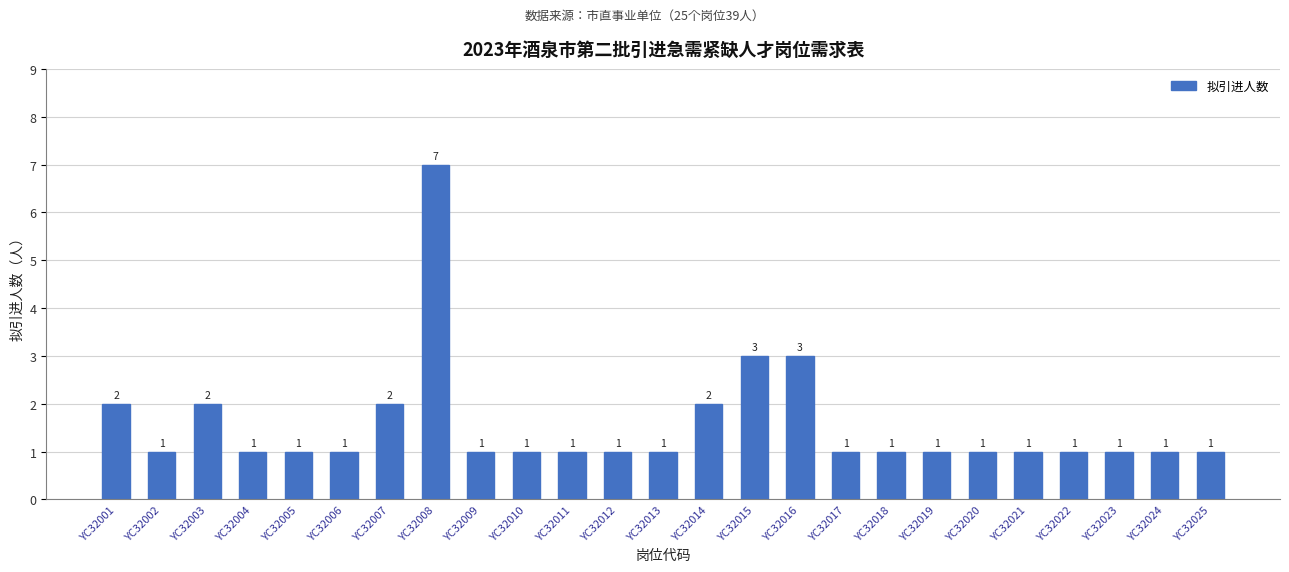

True or false: the data shows 5 at YC32015.

False